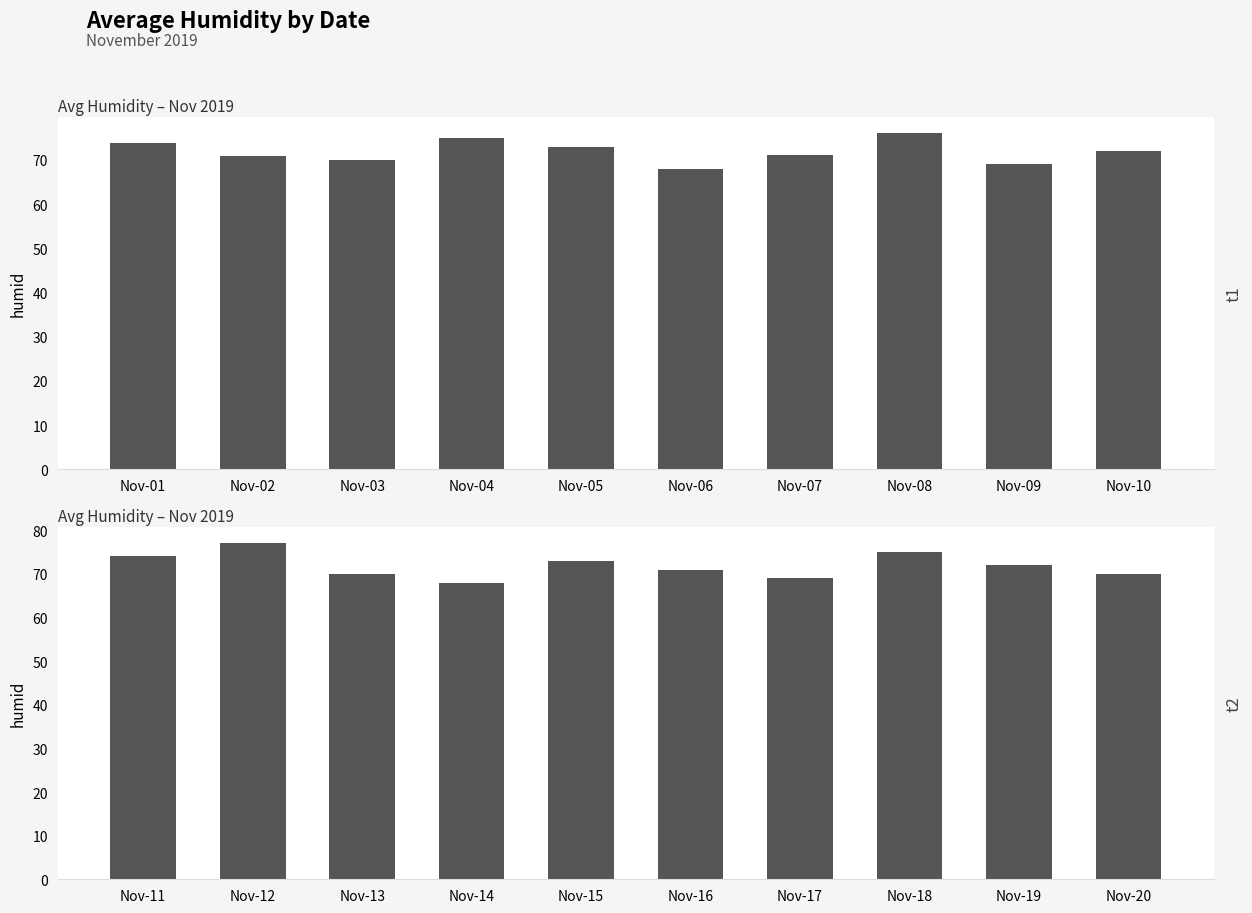

What is the minimum value shown in the chart?

68.0